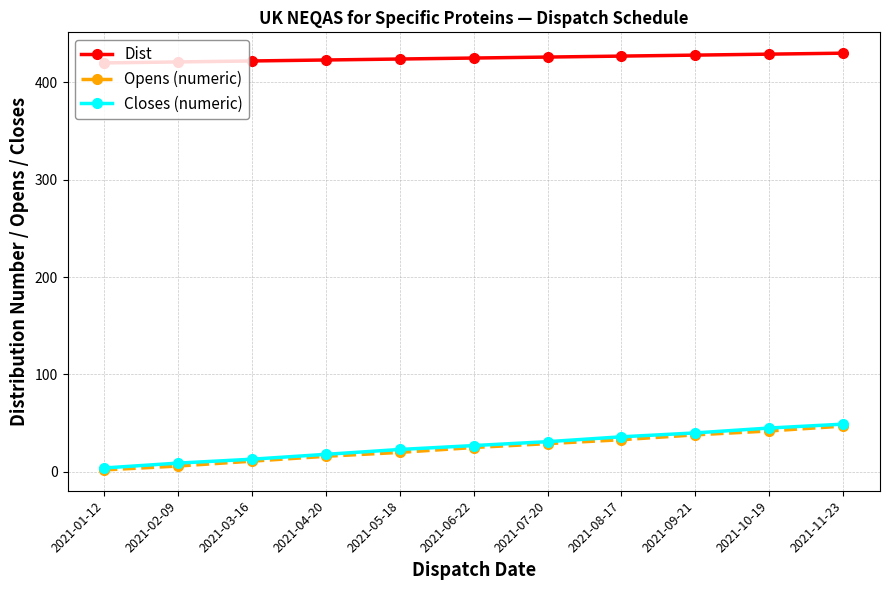

True or false: Opens (numeric) and Dist intersect in this chart.

False